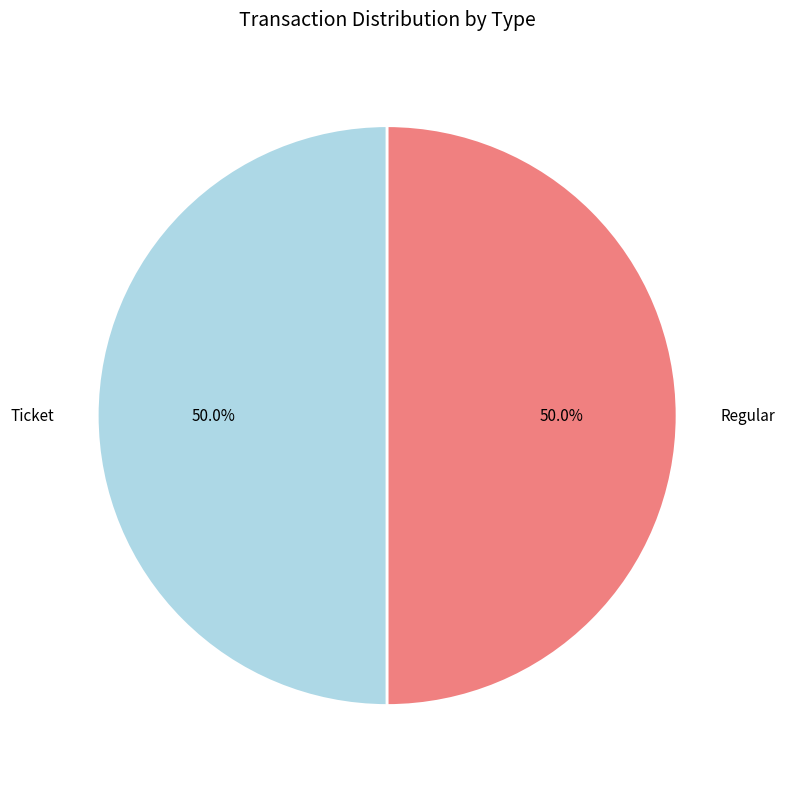

Combined, do Regular and Ticket account for over 50%?

Yes